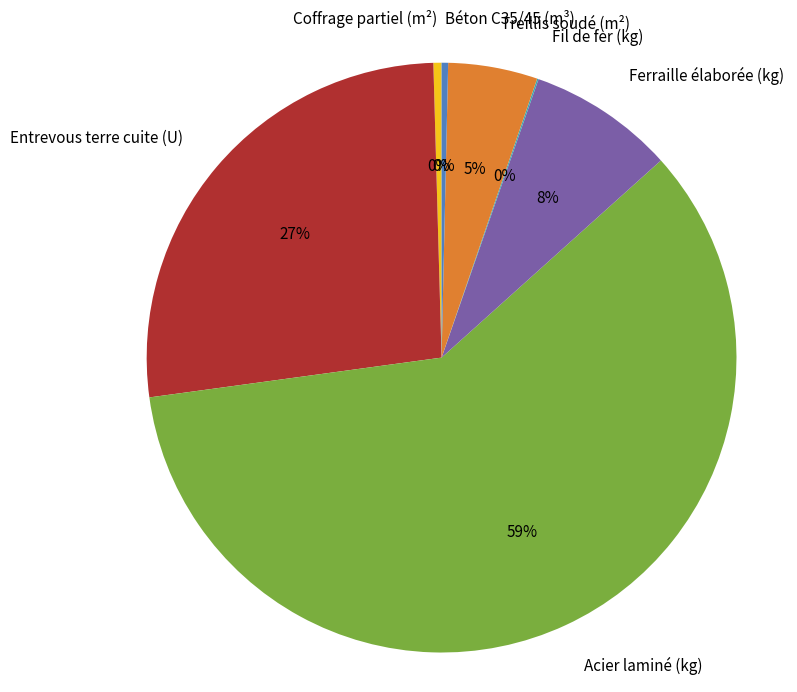

Between Béton C35/45 (m³) and Treillis soudé (m²), which is larger?

Treillis soudé (m²)